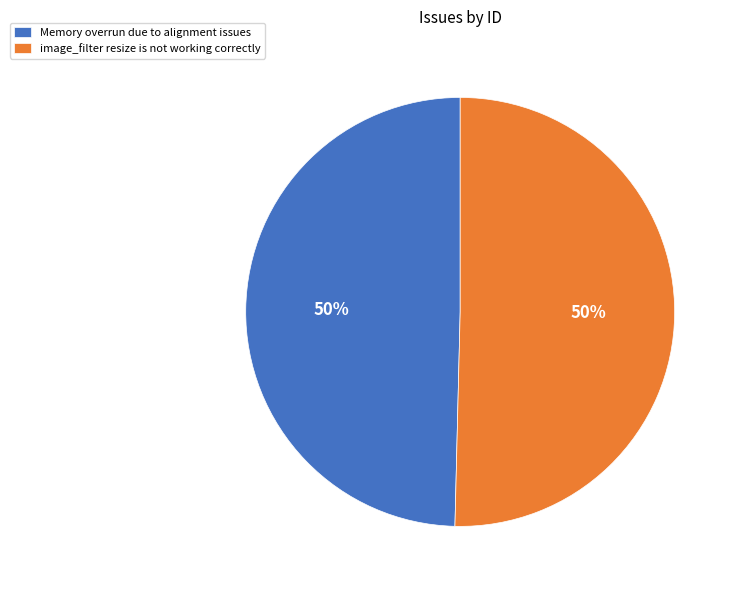

Count the number of slices in the pie.

2